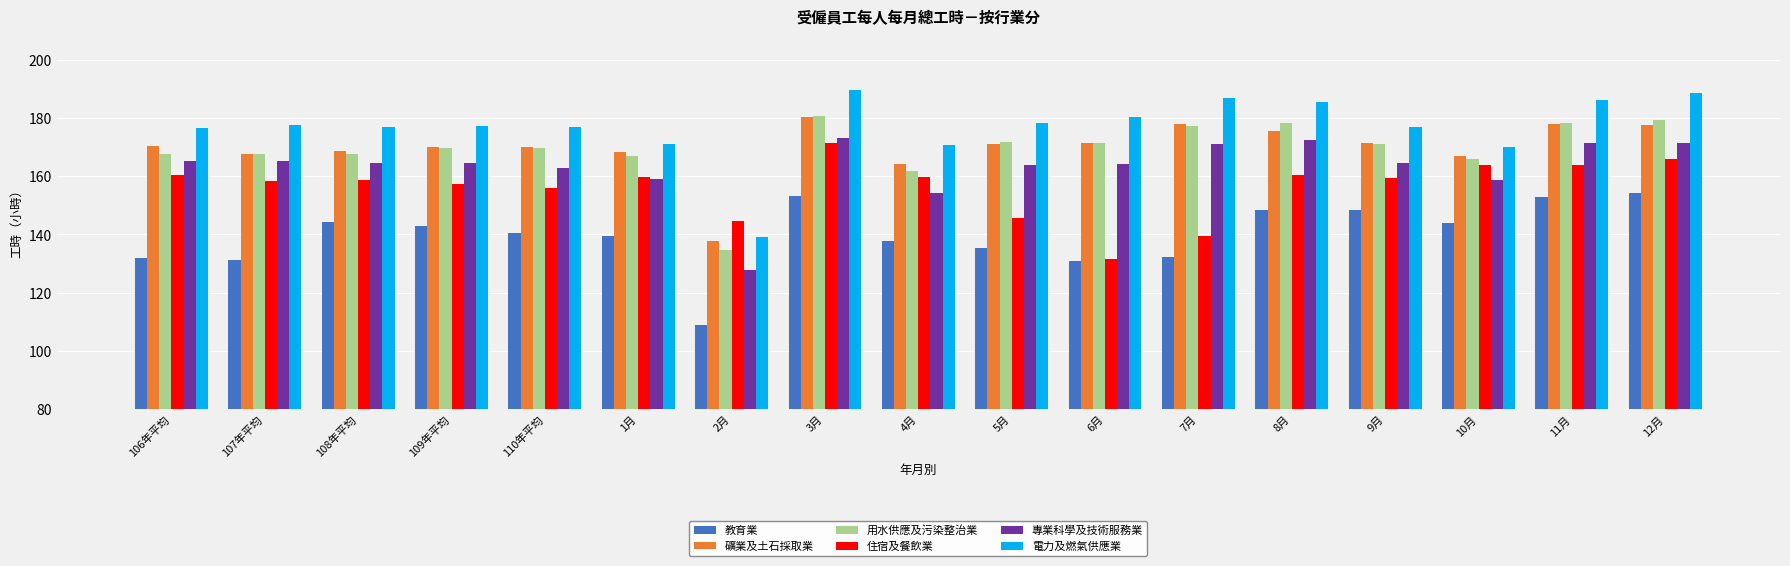

What is the average value of the 教育業 series?

139.8